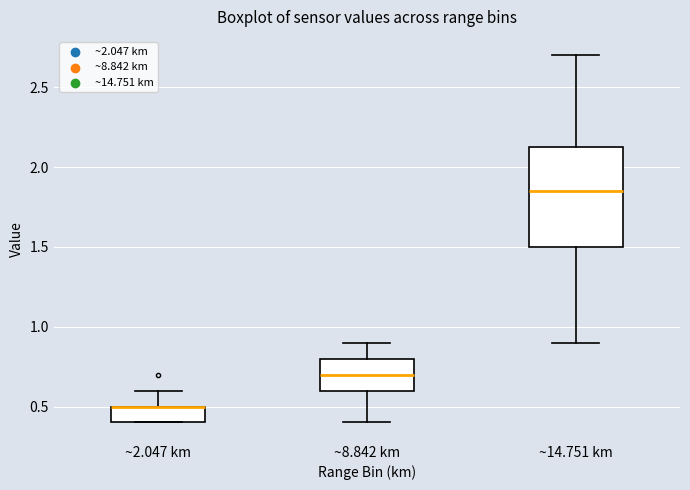

Reading left to right, transcribe this box plot: for each box, give where its median line is, the range the box spans, and where its two whiskers end, as read against the y-axis. The values are not printed on the chart, so give them approximately, as read against the axis.

~2.047 km: median 0.50 (drawn on the box's upper edge), box 0.40 to 0.50, whiskers 0.40 to 0.60
~8.842 km: median 0.70, box 0.60 to 0.80, whiskers 0.40 to 0.90
~14.751 km: median 1.85, box 1.50 to 2.15, whiskers 0.90 to 2.70